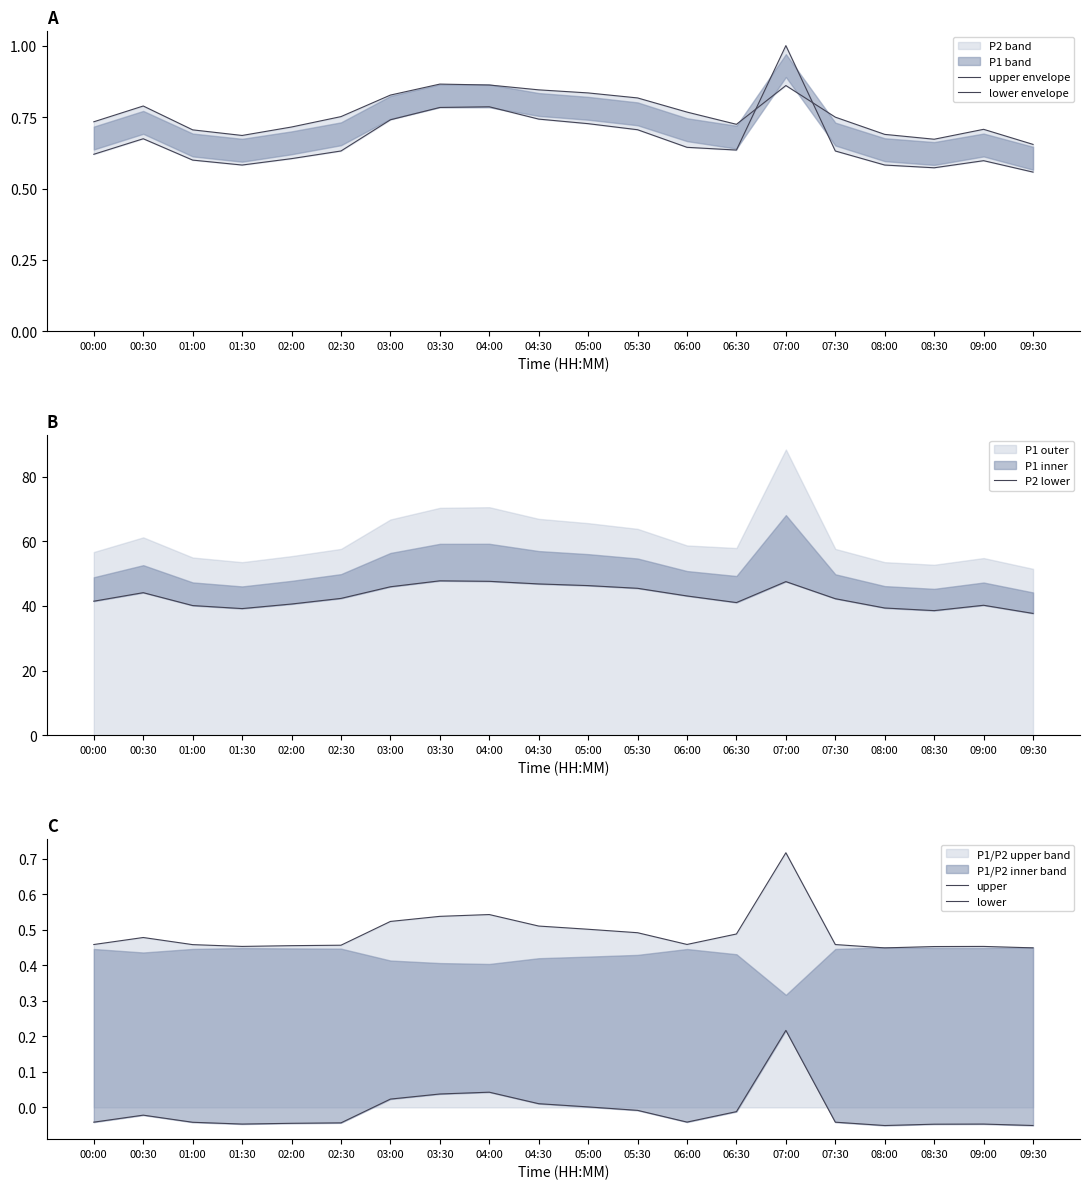

What is the label of the 15th point from the left?

07:00